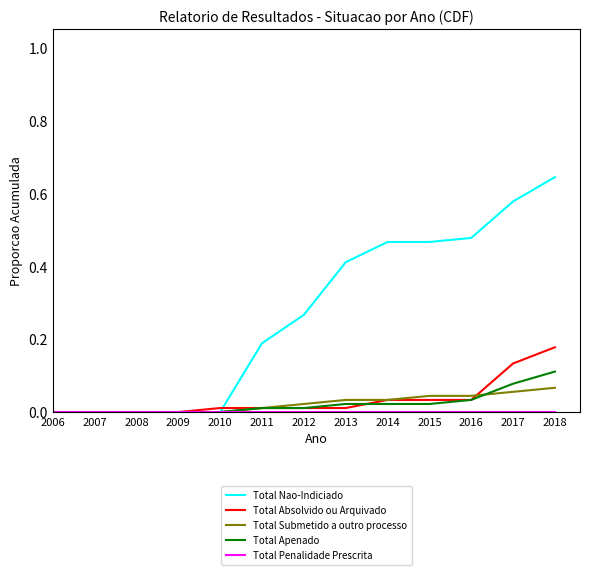

Is it true that Total Submetido a outro processo equals 0.0 at 2006?

True